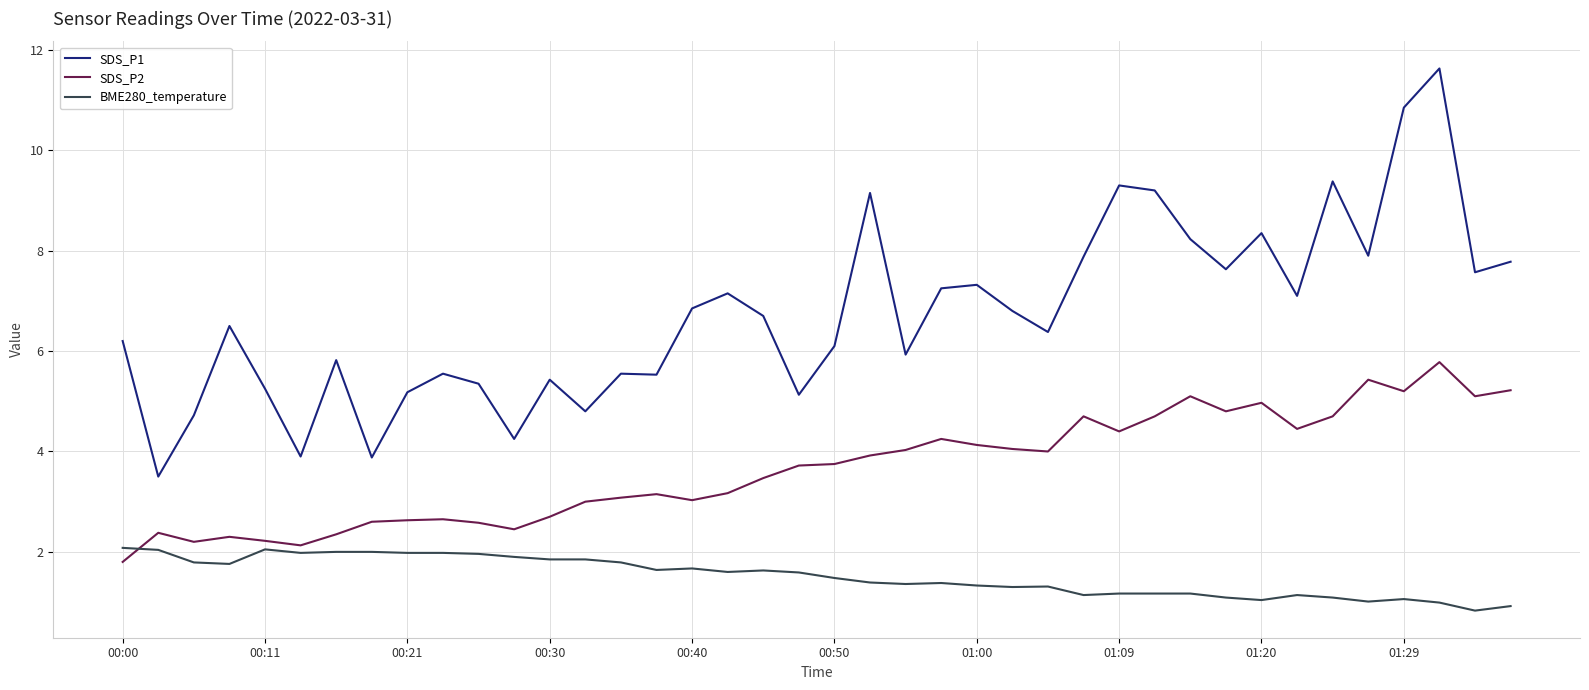

What is the maximum value for BME280_temperature?

2.1